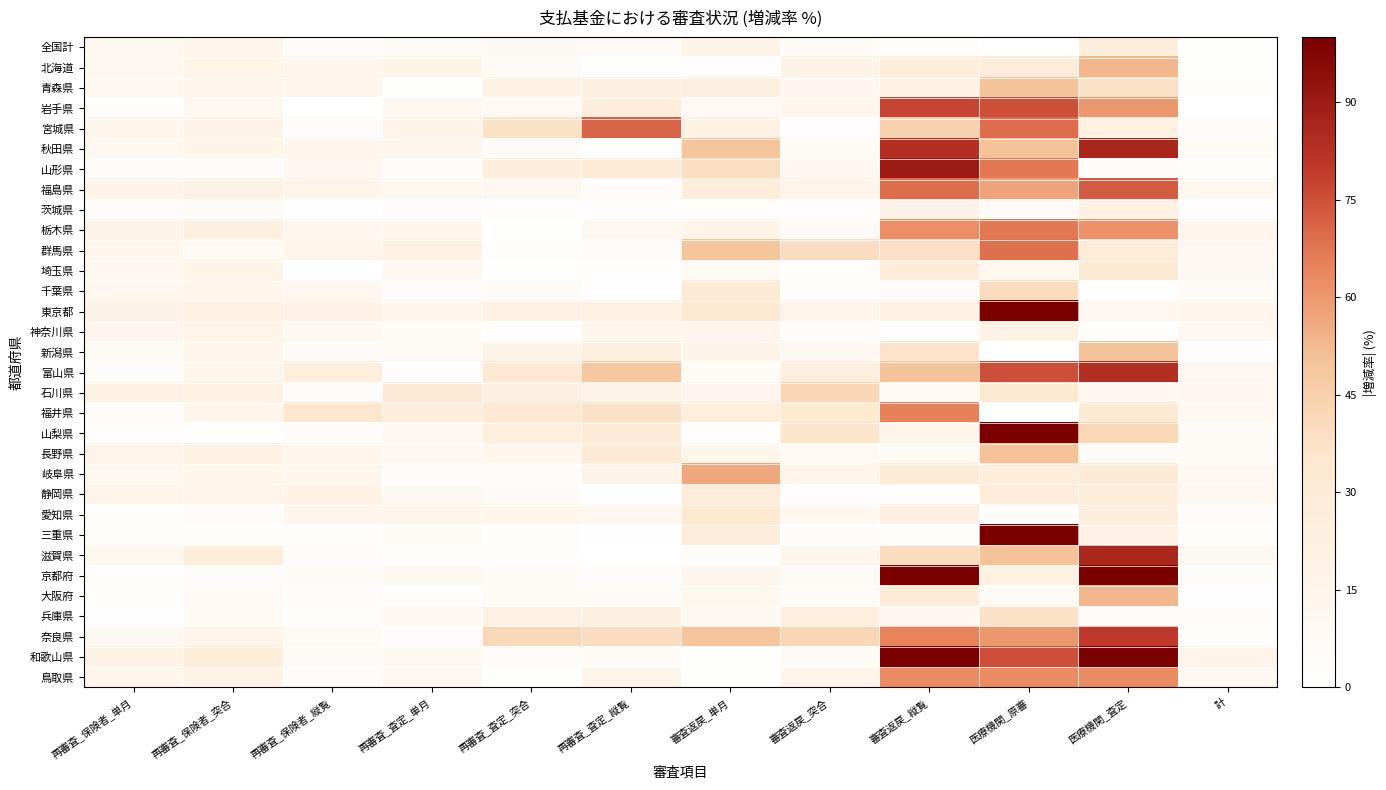

Rank the series by their maximum value, from lowest to highest.

神奈川県, 茨城県, 全国計, 静岡県, 埼玉県, 愛知県, 兵庫県, 千葉県, 石川県, 青森県, 新潟県, 長野県, 北海道, 大阪府, 岐阜県, 鳥取県, 福井県, 栃木県, 群馬県, 宮城県, 福島県, 岩手県, 奈良県, 富山県, 滋賀県, 秋田県, 山形県, 東京都, 三重県, 山梨県, 和歌山県, 京都府